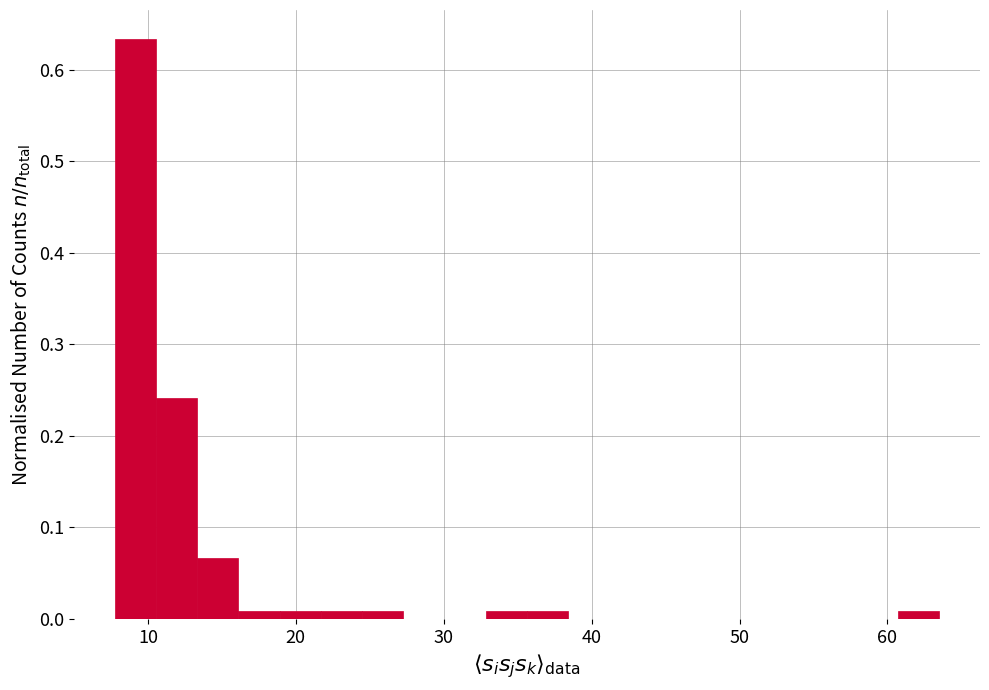

Read against the x-axis, roughly where is the centre of the tallest bar?

9